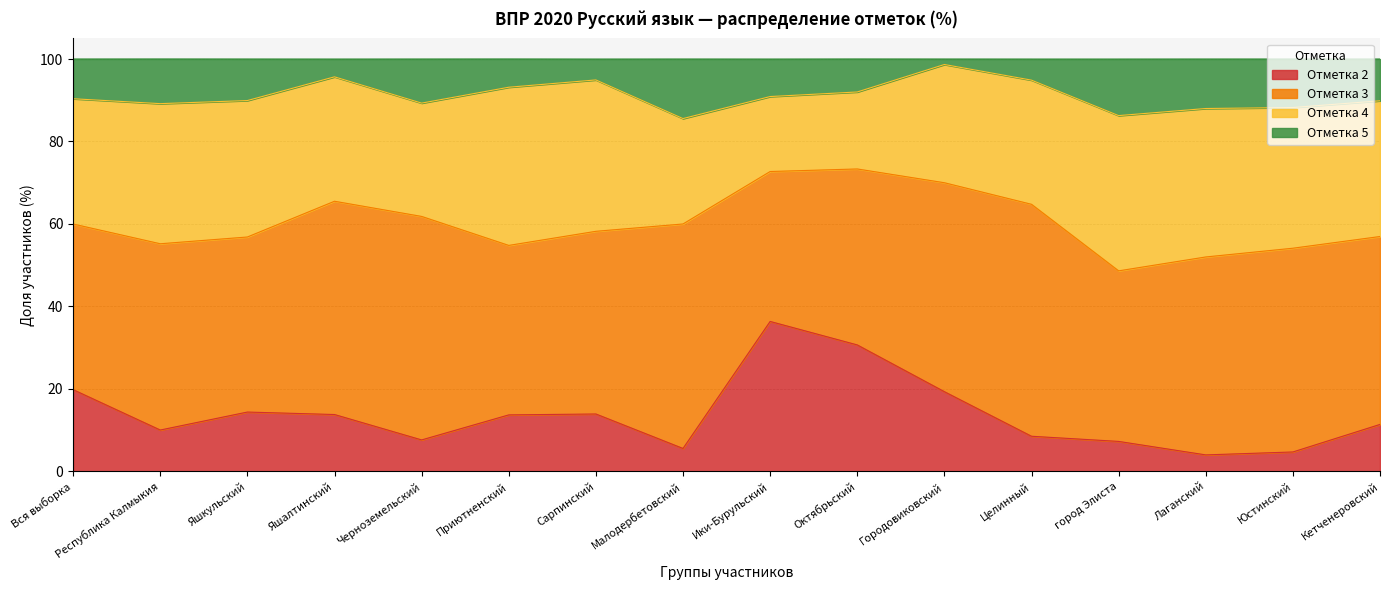

At which category is the sum across all series the highest?

Ики-Бурульский